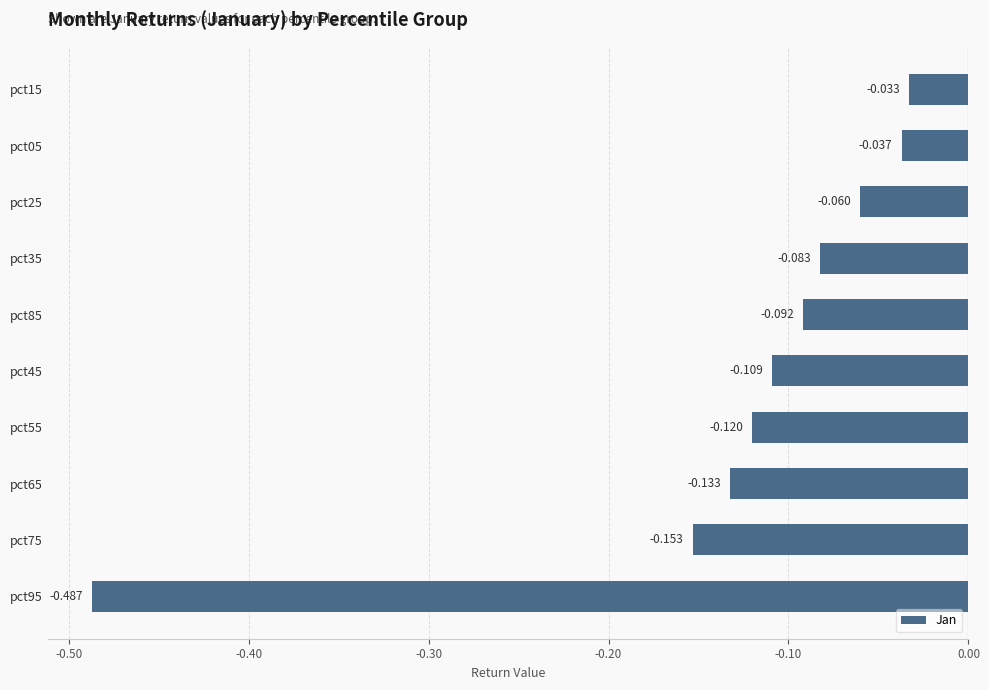

Rank the categories by value from highest to lowest.

pct15, pct05, pct25, pct35, pct85, pct45, pct55, pct65, pct75, pct95